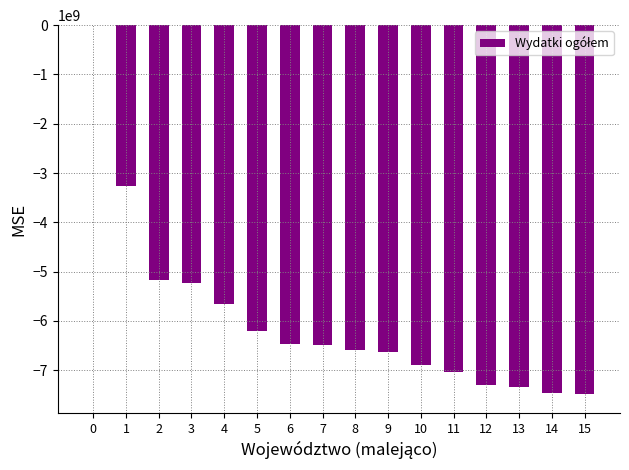

Are the bars horizontal?

No